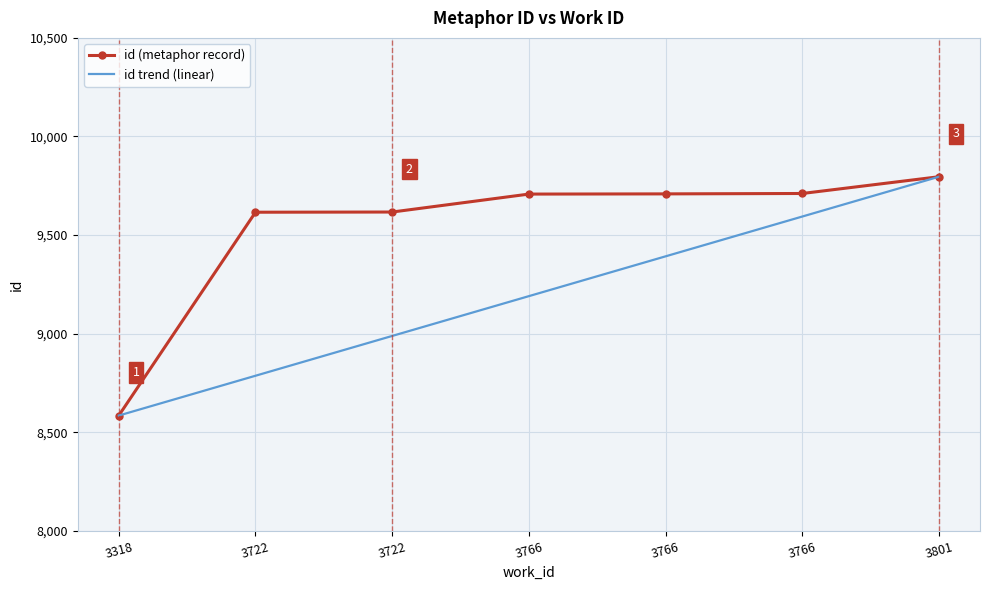

What is the sum of the id trend (linear) values at 3766 and 3766?

18986.5